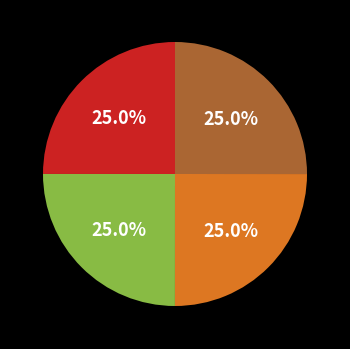

Is there a majority slice in this chart?

No